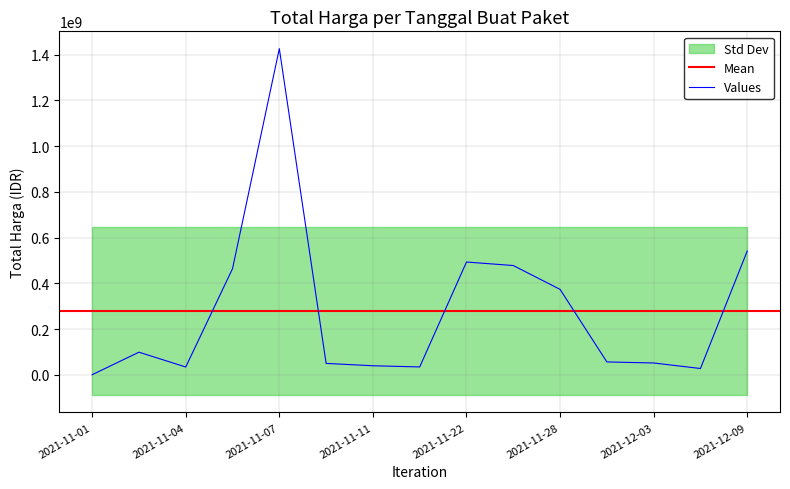

How many data points are above 56152800?

7